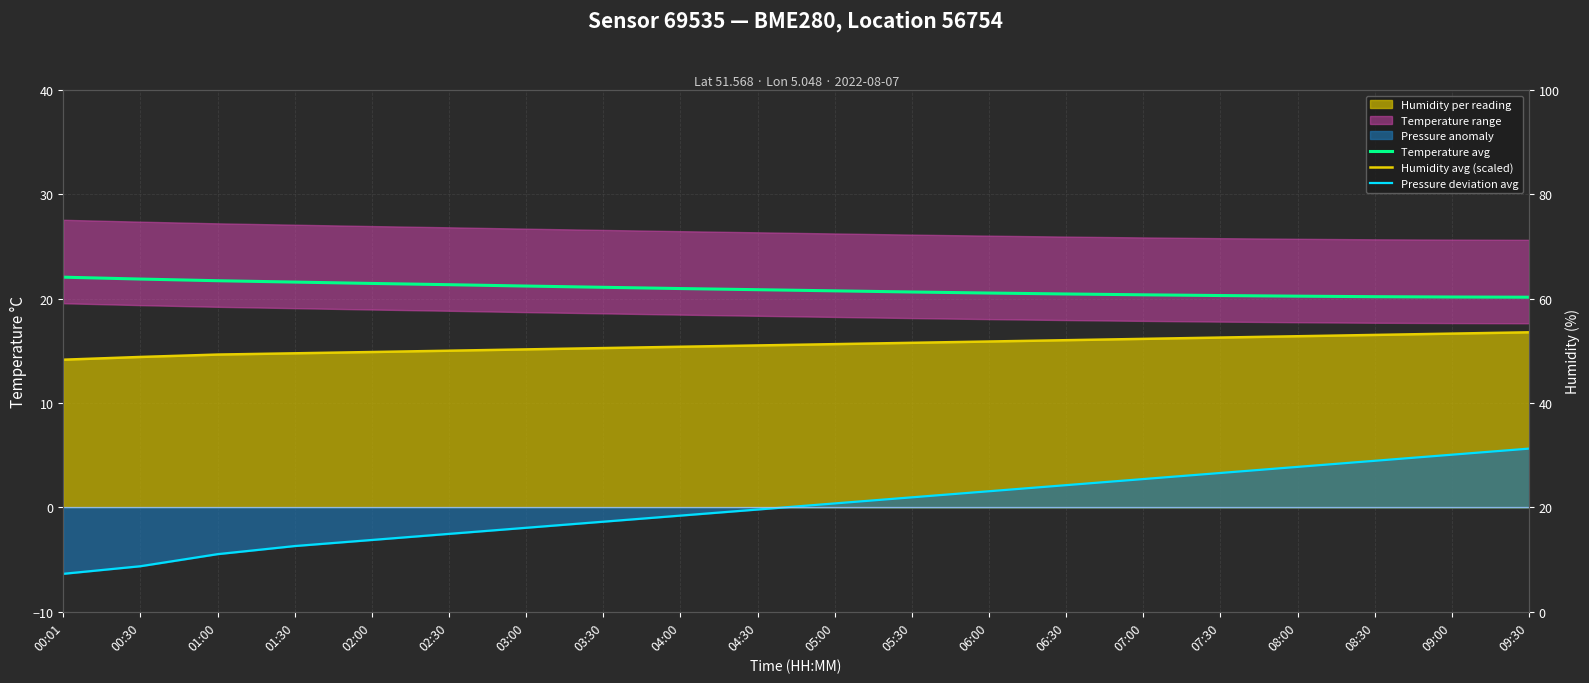

At 01:30, list the series in order from smallest to largest.

Pressure deviation avg, Humidity avg (scaled), Temperature avg